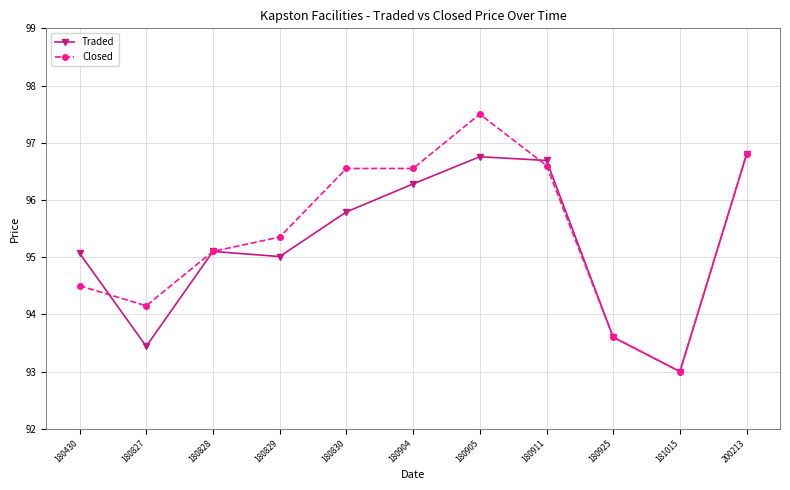

What is the sum of all Traded values?

1047.5